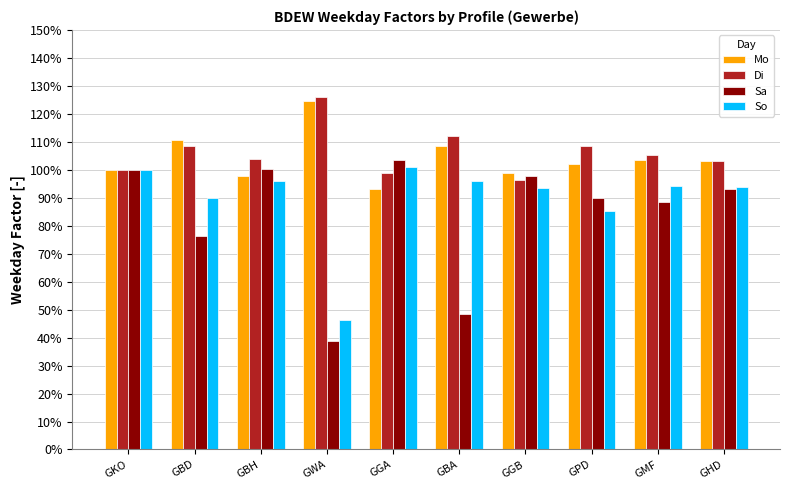

Rank the series by their maximum value, from highest to lowest.

Di, Mo, Sa, So